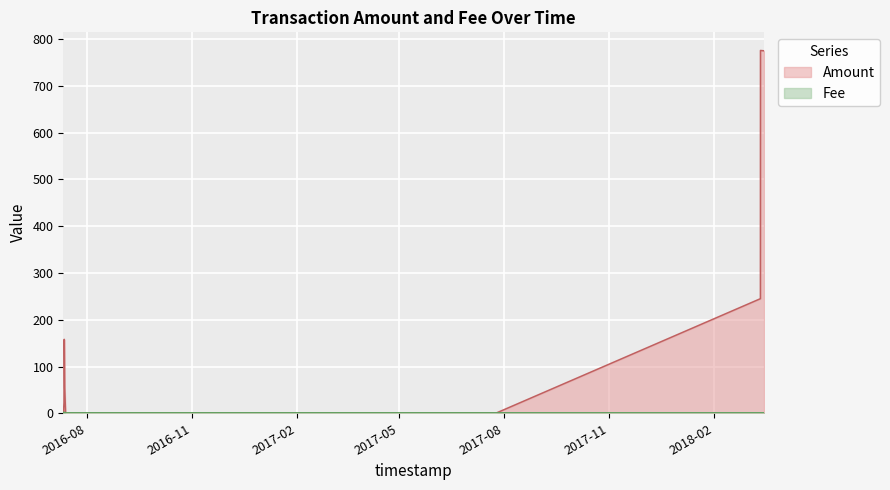

What is the approximate value of Fee at 2016-07-13 00:42:49?

1.0